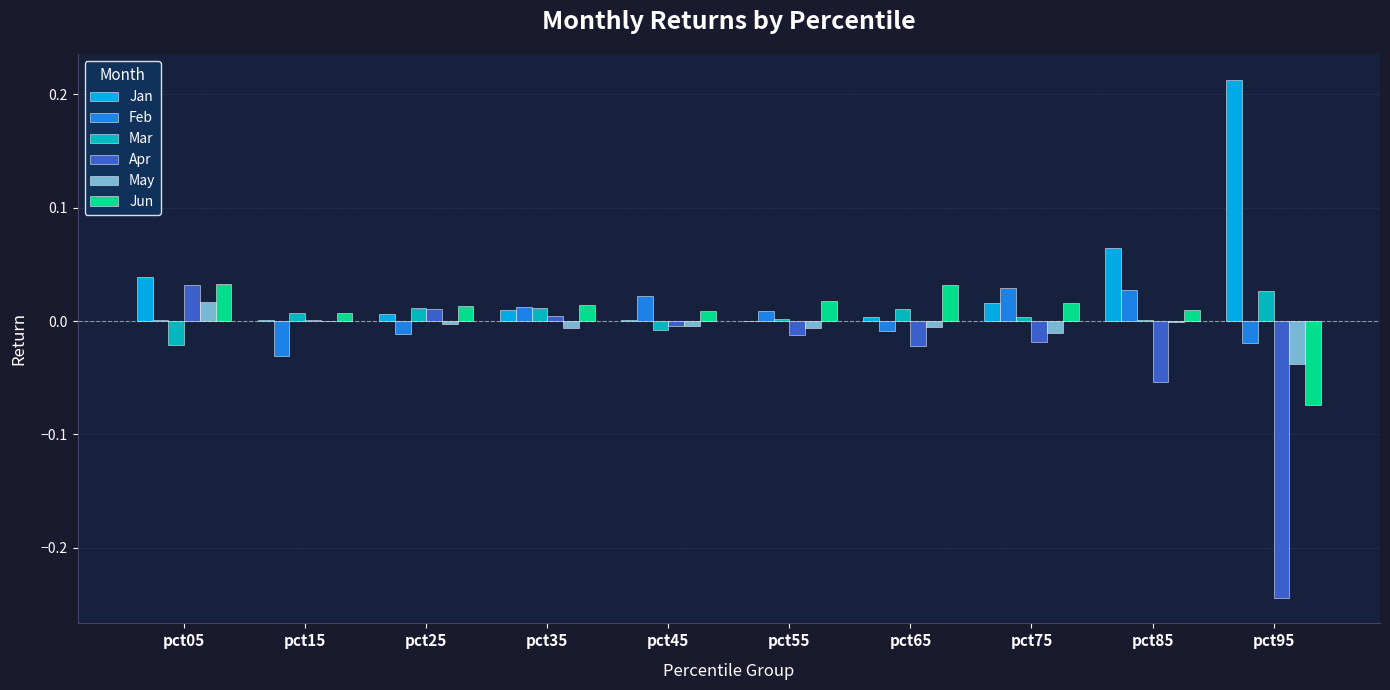

Count the number of data series in this chart.

6